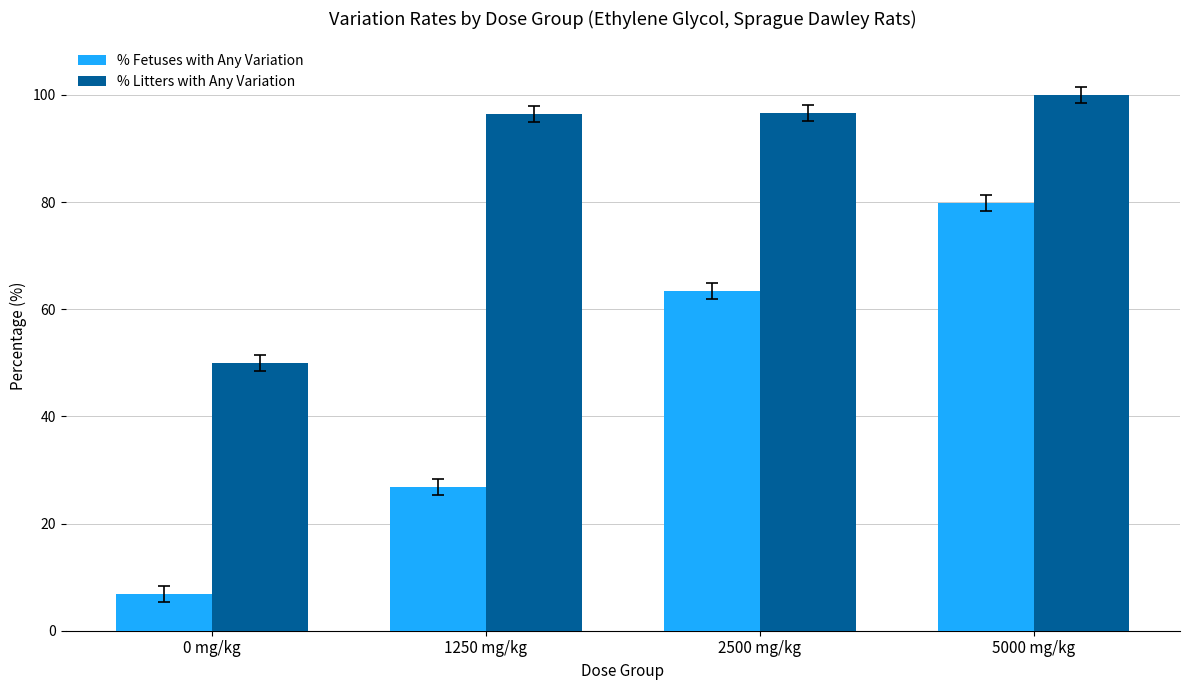

What is the average value of the % Litters with Any Variation series?

85.7